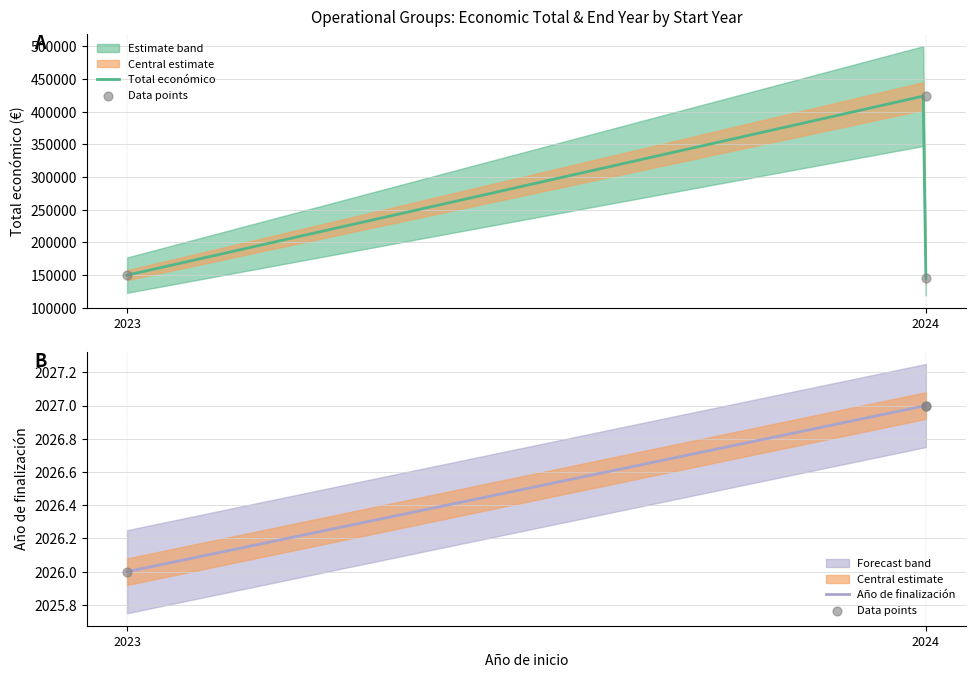

Which series has the widest spread of Y values?

Total económico